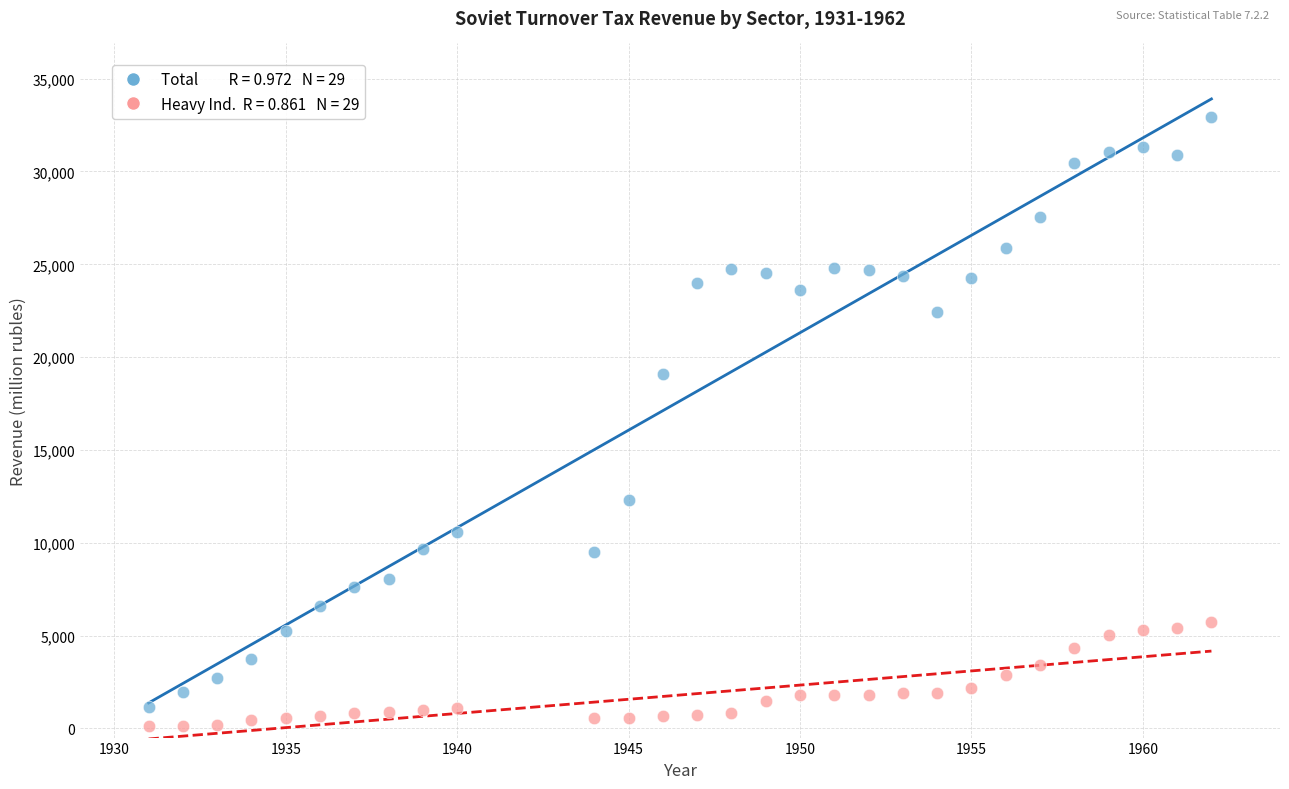

Across all data points, what is the range of X values (max minus min)?

31.0